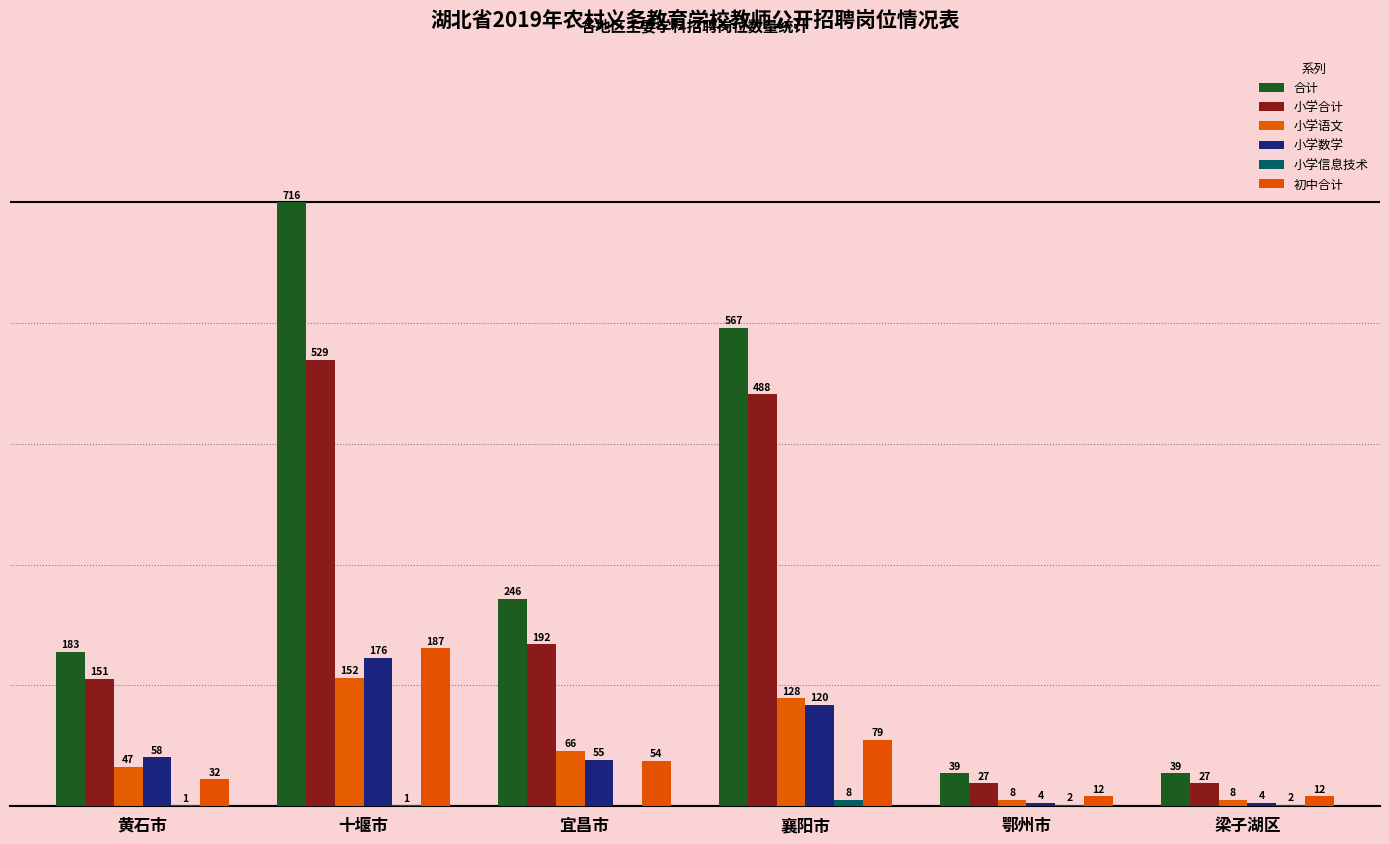

What is the maximum value shown in the chart?

716